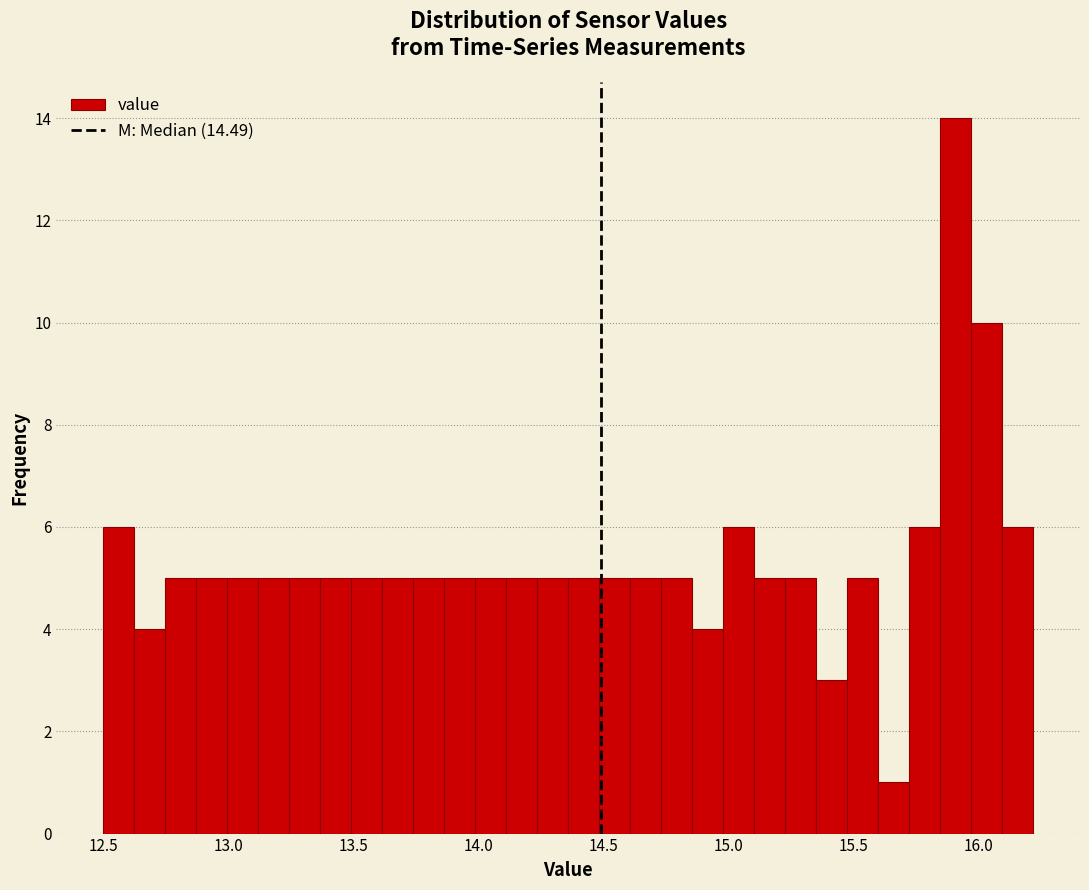

Around what value on the x-axis is the tallest bar? Give the approximate position of its centre, as read against the axis.

15.90